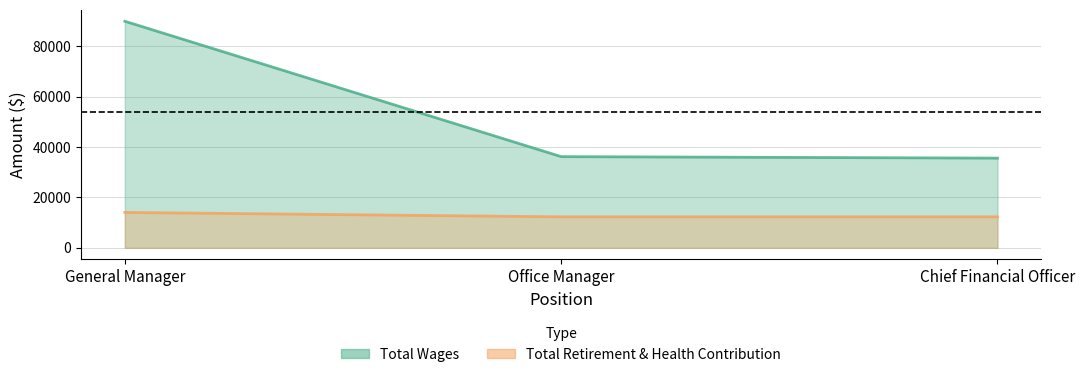

How many categories are shown in the chart?

3